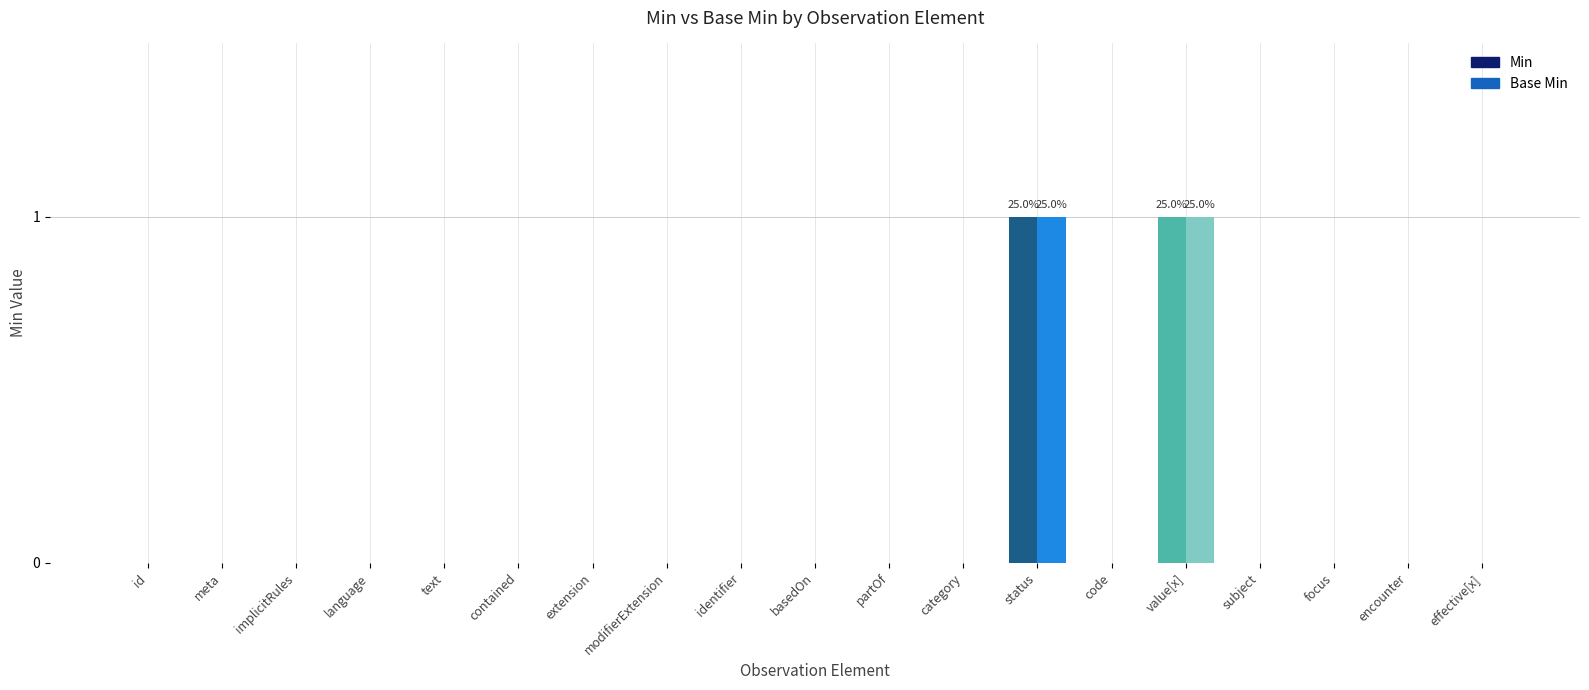

Reading left to right, transcribe all the data shown in this chart.

Min: id=0	meta=0	implicitRules=0	language=0	text=0	contained=0	extension=0	modifierExtension=0	identifier=0	basedOn=0	partOf=0	category=0	status=1	code=0	value[x]=1	subject=0	focus=0	encounter=0	effective[x]=0
Base Min: id=0	meta=0	implicitRules=0	language=0	text=0	contained=0	extension=0	modifierExtension=0	identifier=0	basedOn=0	partOf=0	category=0	status=1	code=0	value[x]=1	subject=0	focus=0	encounter=0	effective[x]=0